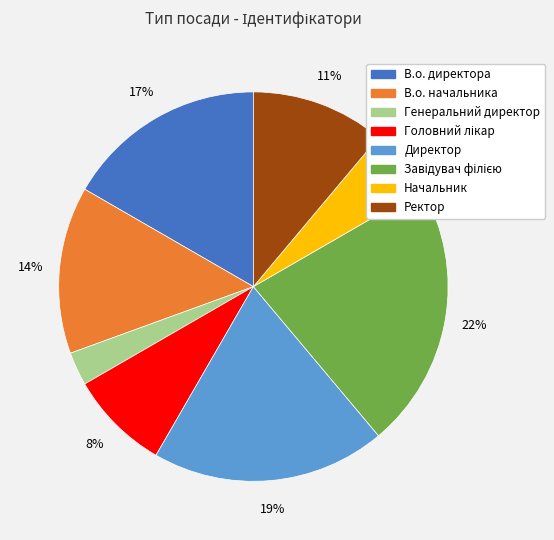

What is the ratio of the value at Ректор to the value at В.о. начальника?

0.8